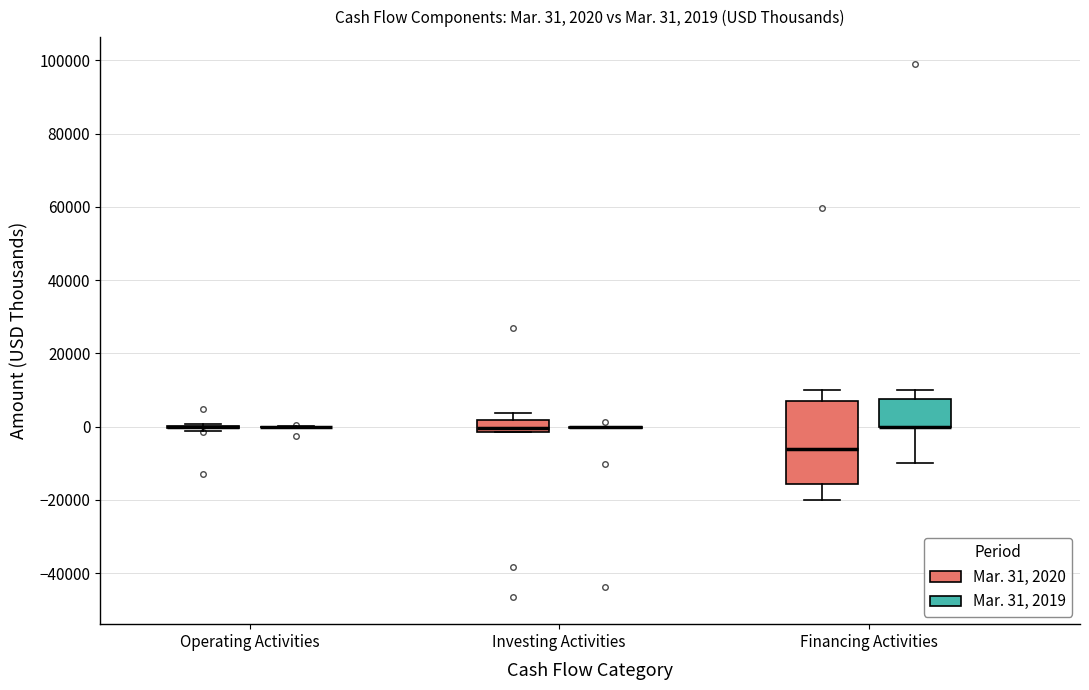

Comparing the boxes themselves (not the whiskers), which one is the tallest?

Financing Activities (Mar. 31, 2020)